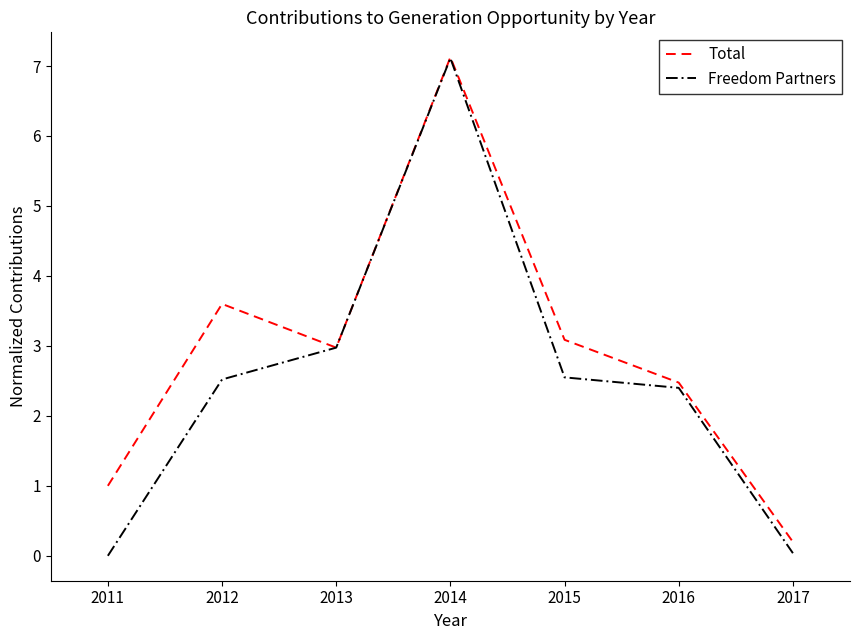

How many lines are shown in the chart?

2